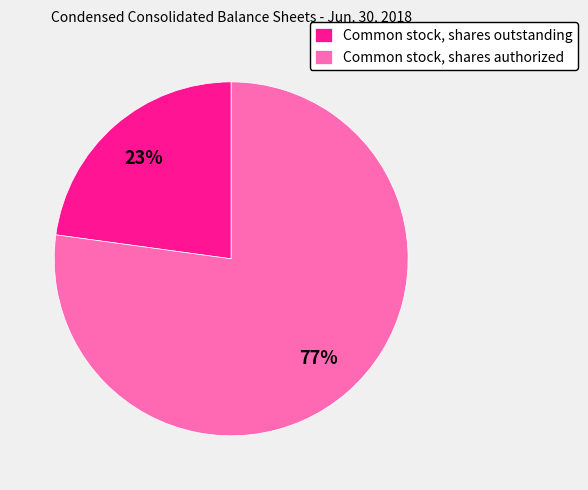

Between Common stock, shares authorized and Common stock, shares outstanding, which is larger?

Common stock, shares authorized